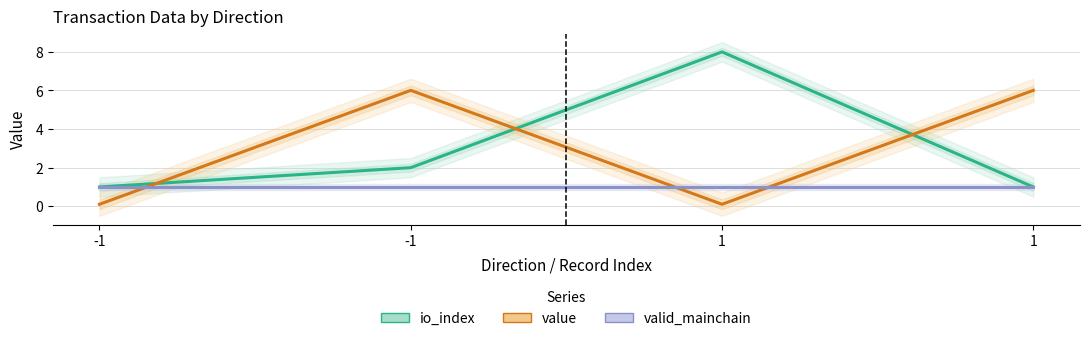

How many data points does each series have?

4